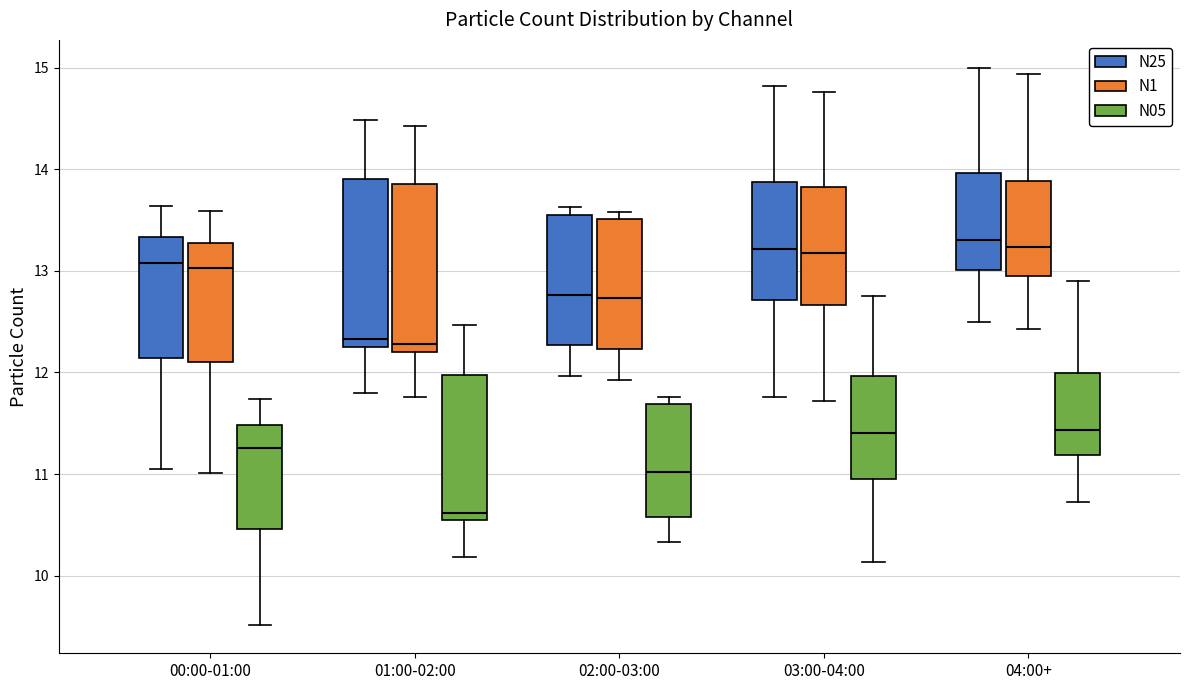

Reading left to right, transcribe this box plot: for each box, give where its median line is, the range the box spans, and where its two whiskers end, as read against the y-axis. The values are not printed on the chart, so give them approximately, as read against the axis.

00:00-01:00 (N25): median 13.1, box 12.1 to 13.3, whiskers 11.1 to 13.6
00:00-01:00 (N1): median 13.0, box 12.1 to 13.3, whiskers 11.0 to 13.6
00:00-01:00 (N05): median 11.3, box 10.5 to 11.5, whiskers 9.5 to 11.7
01:00-02:00 (N25): median 12.3, box 12.2 to 13.9, whiskers 11.8 to 14.5
01:00-02:00 (N1): median 12.3, box 12.2 to 13.9, whiskers 11.8 to 14.4
01:00-02:00 (N05): median 10.6 (just above the box's lower edge), box 10.6 to 12.0, whiskers 10.2 to 12.5
02:00-03:00 (N25): median 12.8, box 12.3 to 13.6, whiskers 12.0 to 13.6 (just above the box's upper edge)
02:00-03:00 (N1): median 12.7, box 12.2 to 13.5, whiskers 11.9 to 13.6
02:00-03:00 (N05): median 11.0, box 10.6 to 11.7, whiskers 10.3 to 11.8
03:00-04:00 (N25): median 13.2, box 12.7 to 13.9, whiskers 11.8 to 14.8
03:00-04:00 (N1): median 13.2, box 12.7 to 13.8, whiskers 11.7 to 14.8
03:00-04:00 (N05): median 11.4, box 11.0 to 12.0, whiskers 10.1 to 12.8
04:00+ (N25): median 13.3, box 13.0 to 14.0, whiskers 12.5 to 15.0
04:00+ (N1): median 13.2, box 13.0 to 13.9, whiskers 12.4 to 14.9
04:00+ (N05): median 11.4, box 11.2 to 12.0, whiskers 10.7 to 12.9